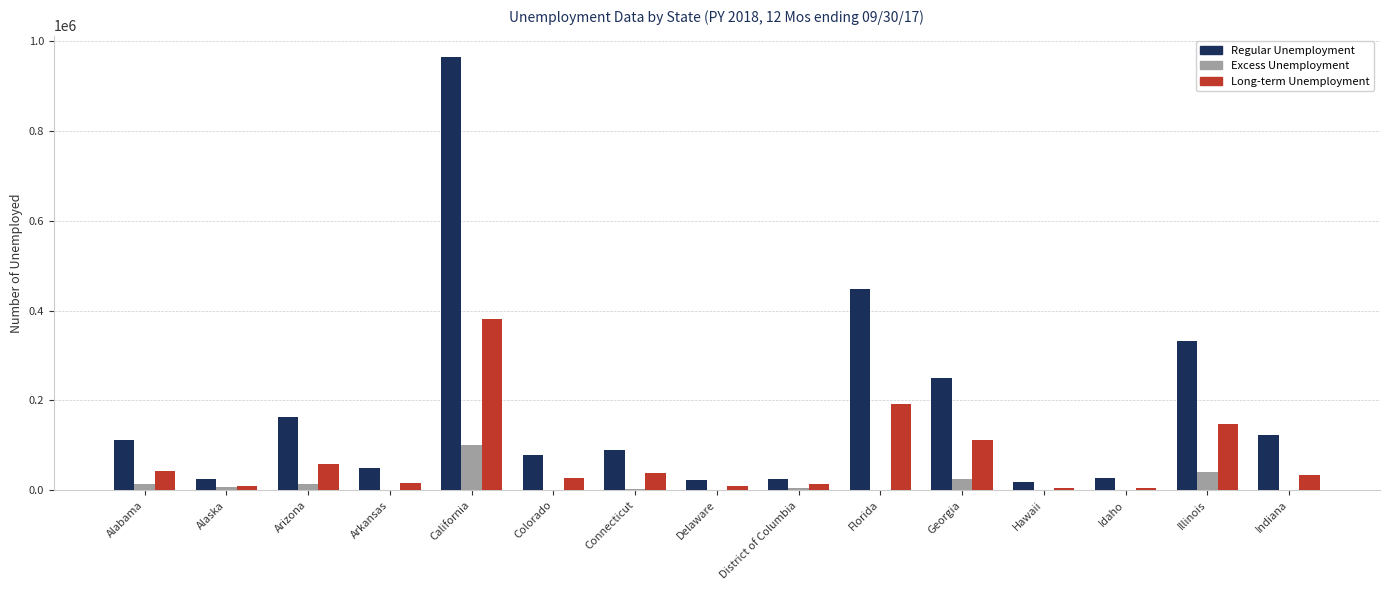

What is the greatest value displayed?

963602